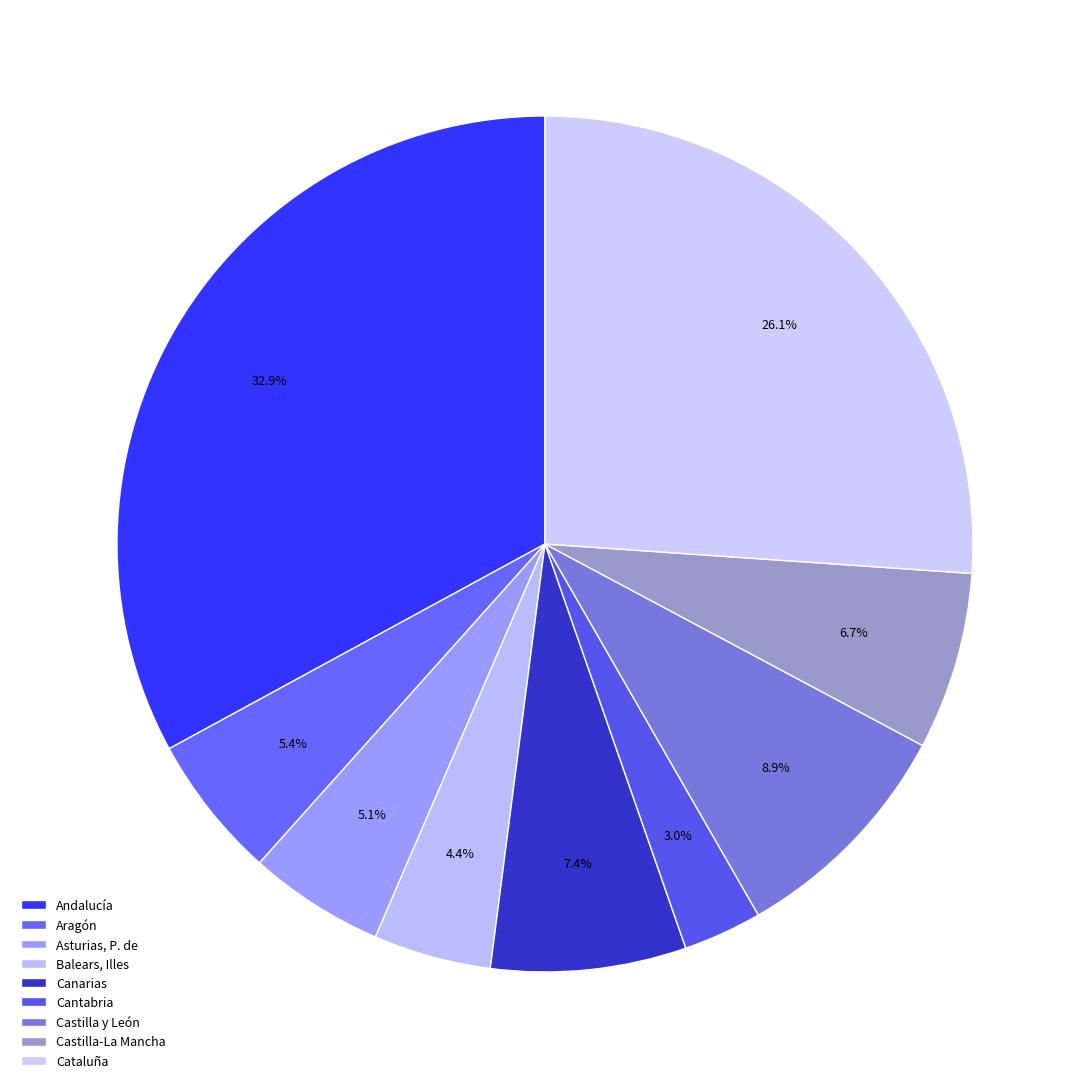

Combined, what portion of the pie is Andalucía and Cantabria?

35.9%